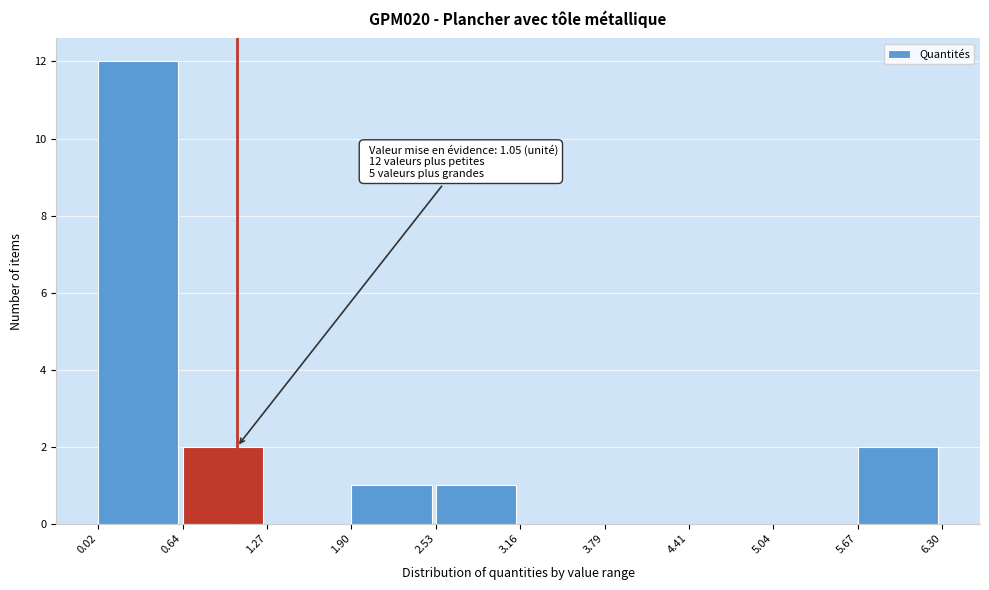

Over which range of the x-axis is the bar tallest?

0.02 to 0.64